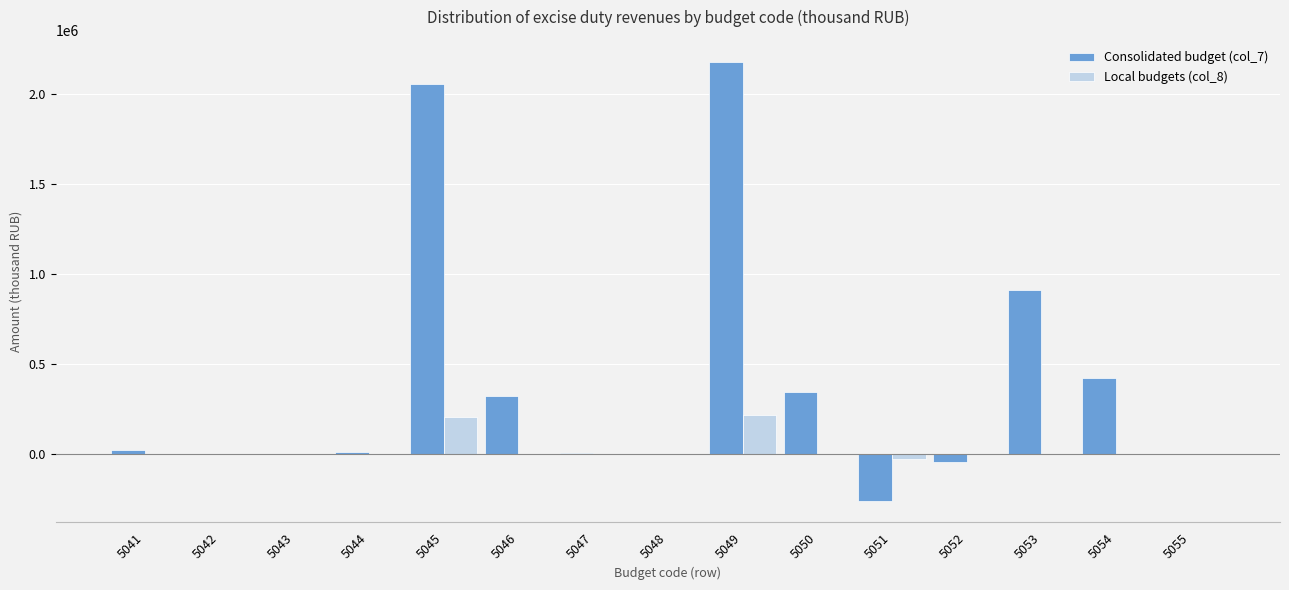

At which category is the sum across all series the highest?

5049